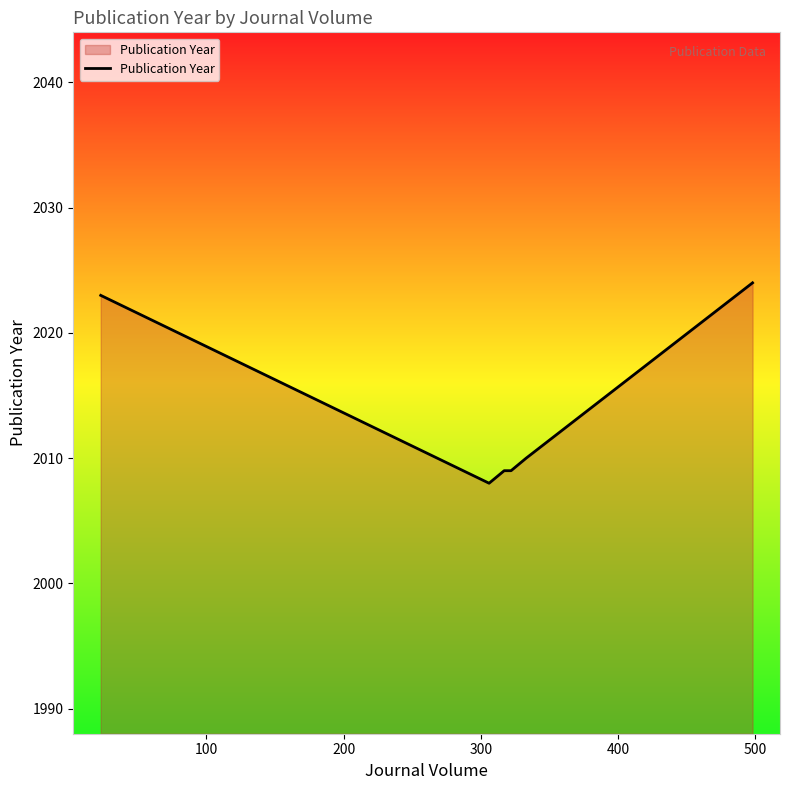

True or false: there are more than 2 points higher than both neighbors.

False